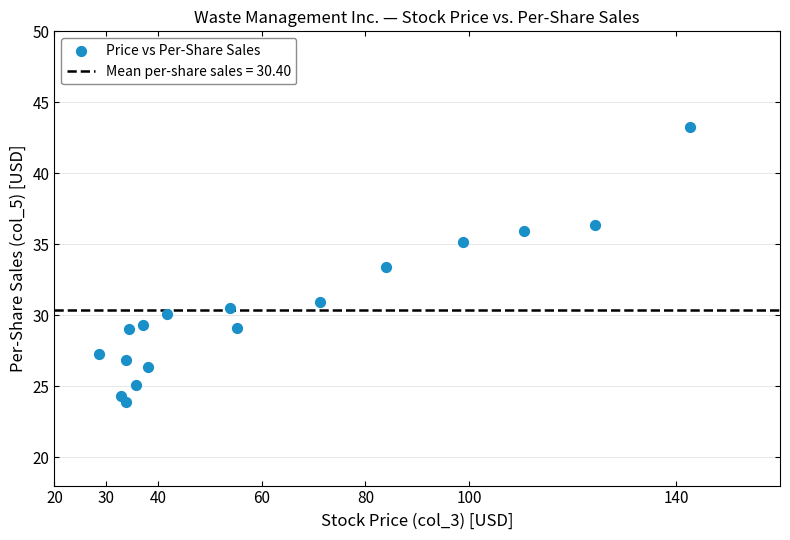

What is the range of X values (max minus min)?

114.1